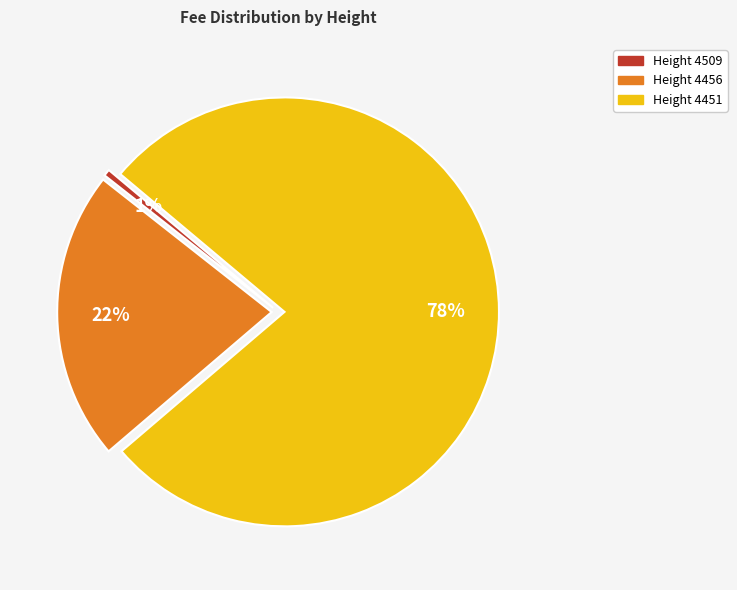

Does any single category account for the majority?

Yes